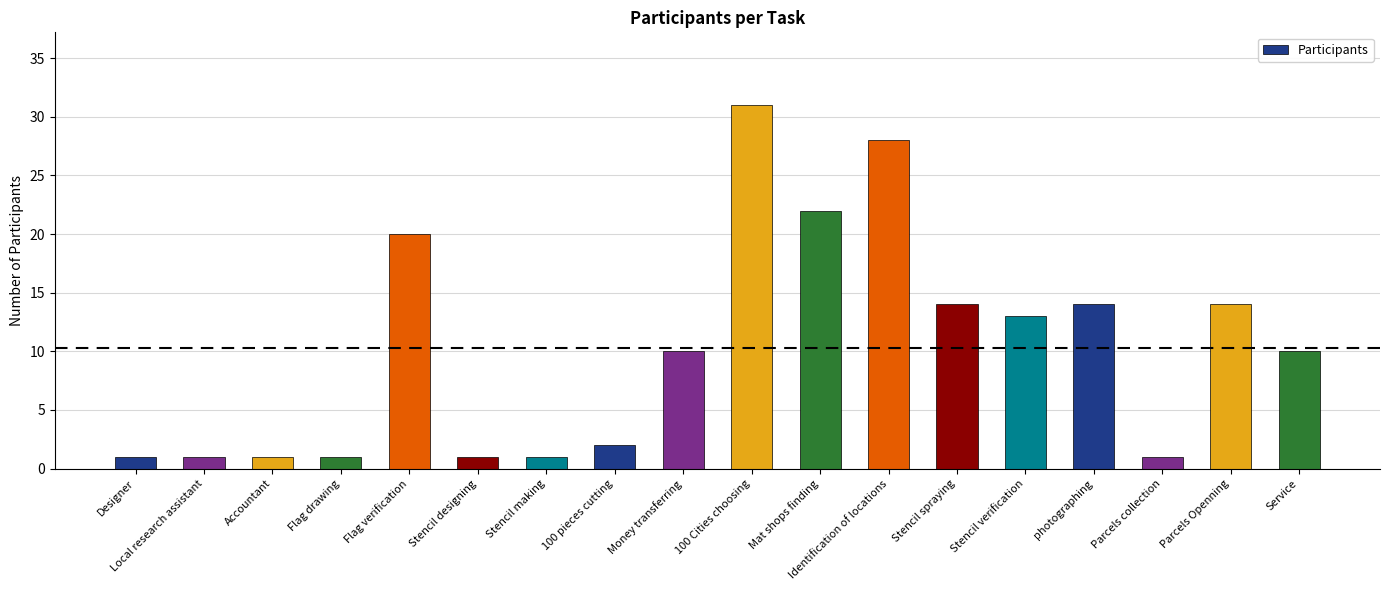

How many categories are shown in the chart?

18